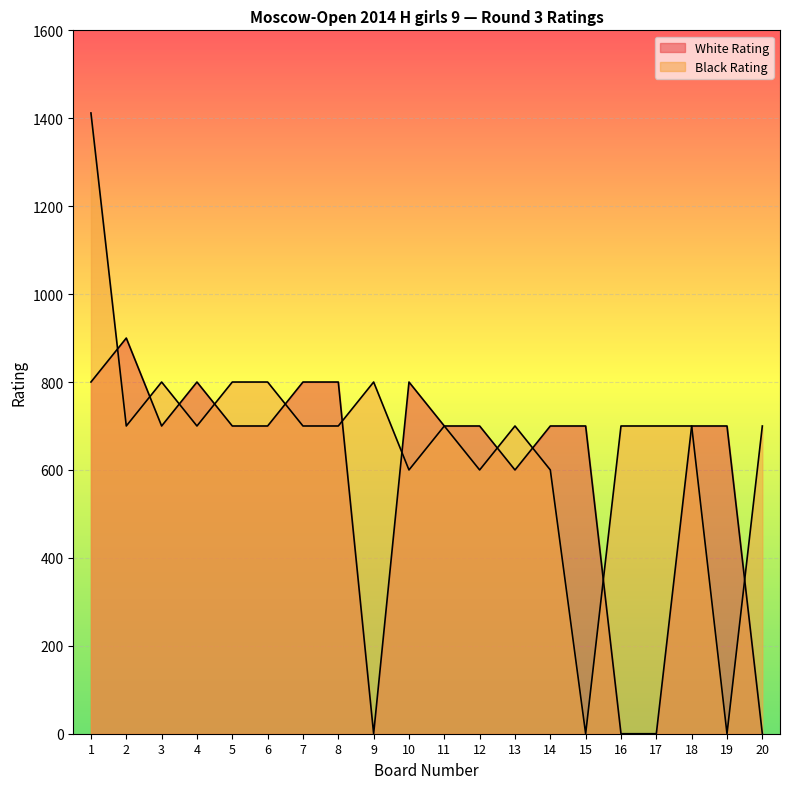

What is the value of the White Rating point at the 6th from the left?

700